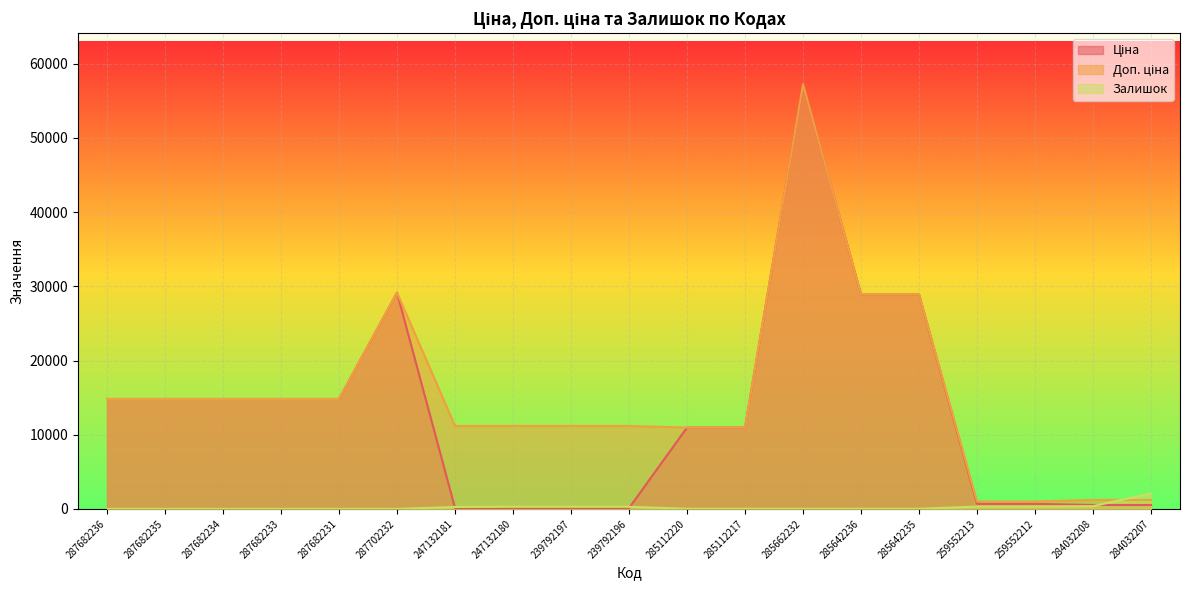

True or false: Залишок and Ціна intersect in this chart.

True